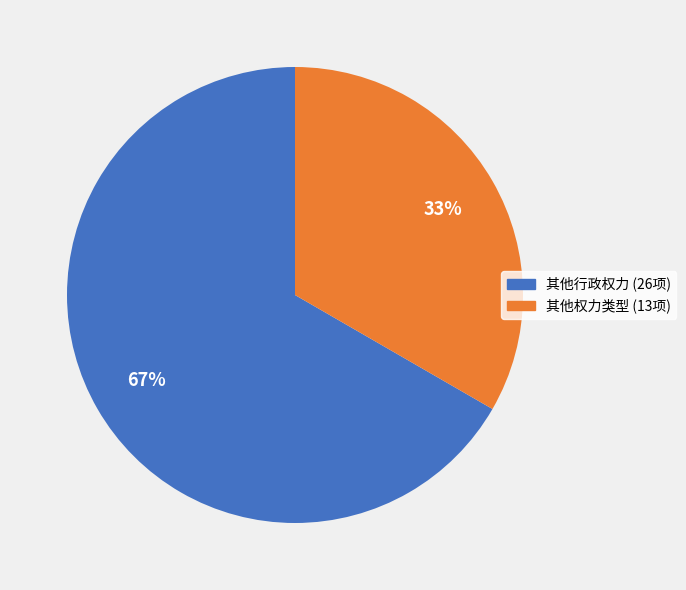

Does any single category account for the majority?

Yes